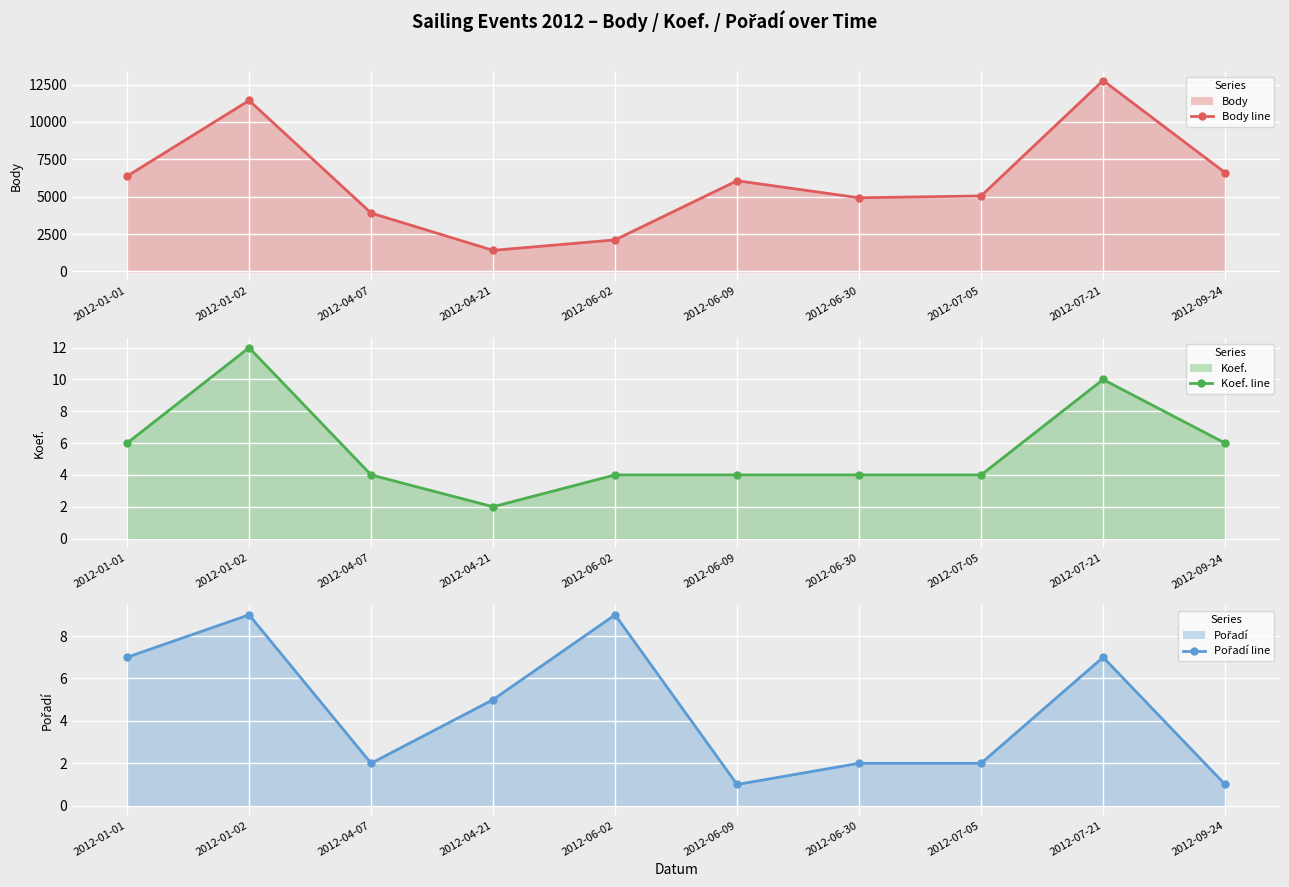

Where is Body line nearest to the value 7088?

2012-09-24